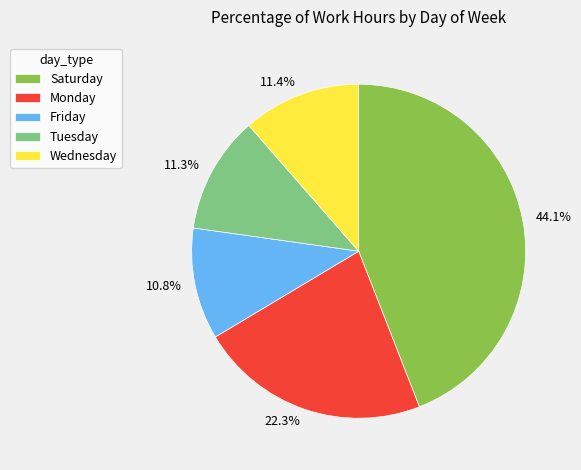

Is 11.4% the majority of the pie?

No